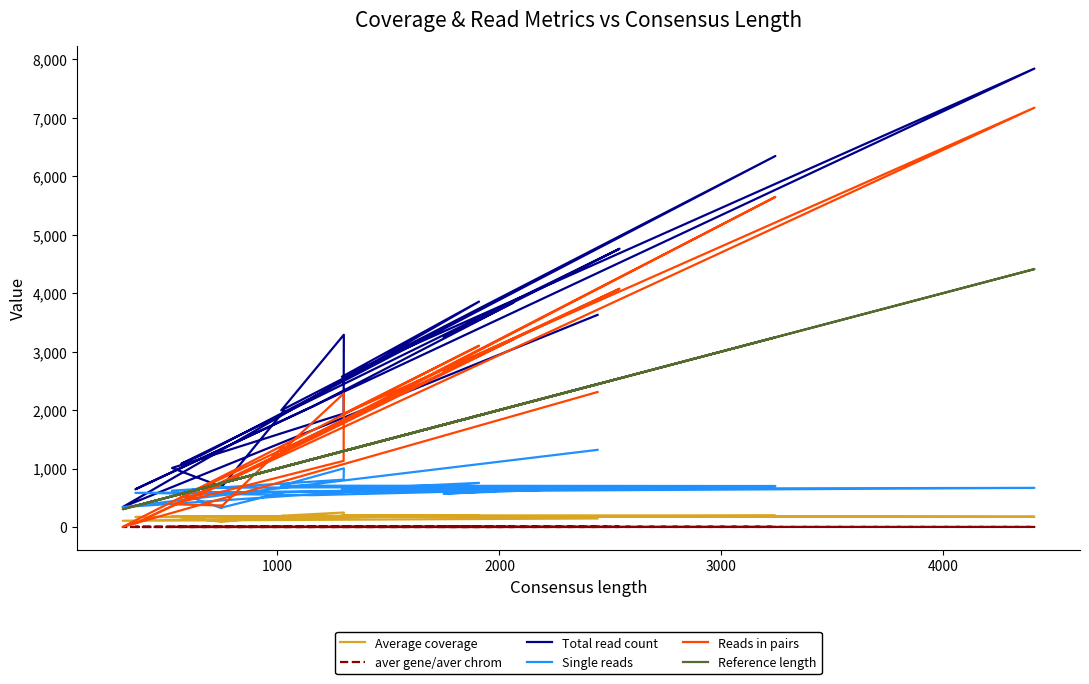

At which category does Single reads reach its first local peak?

2000